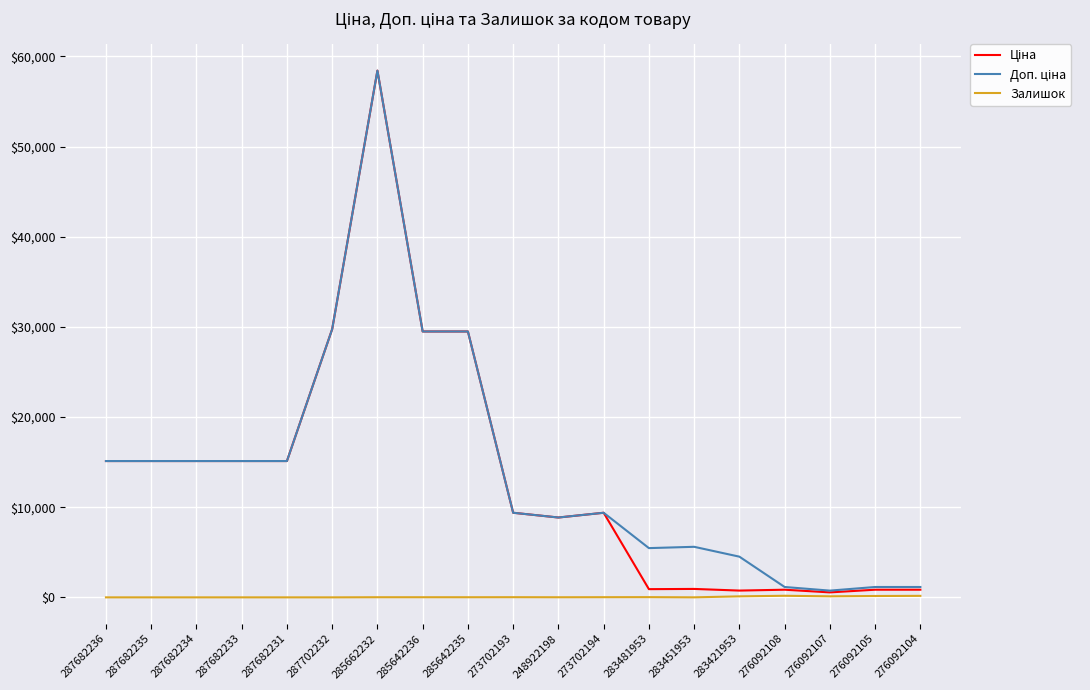

At which category is the sum across all series the highest?

285662232